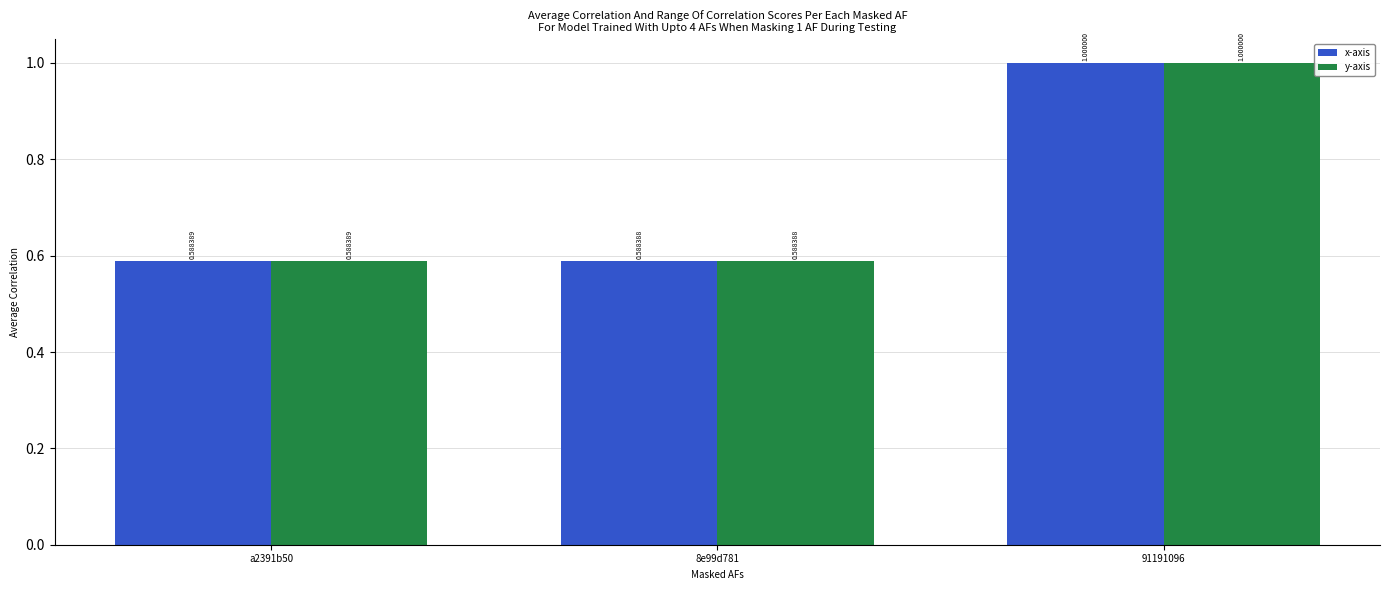

How many distinct data groups are displayed?

2